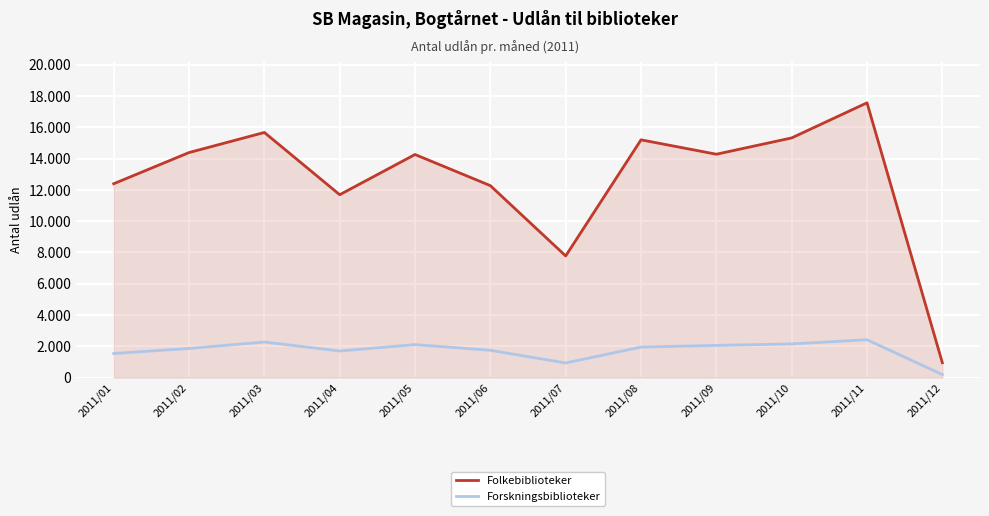

What are all the series names shown in the legend?

Folkebiblioteker, Forskningsbiblioteker